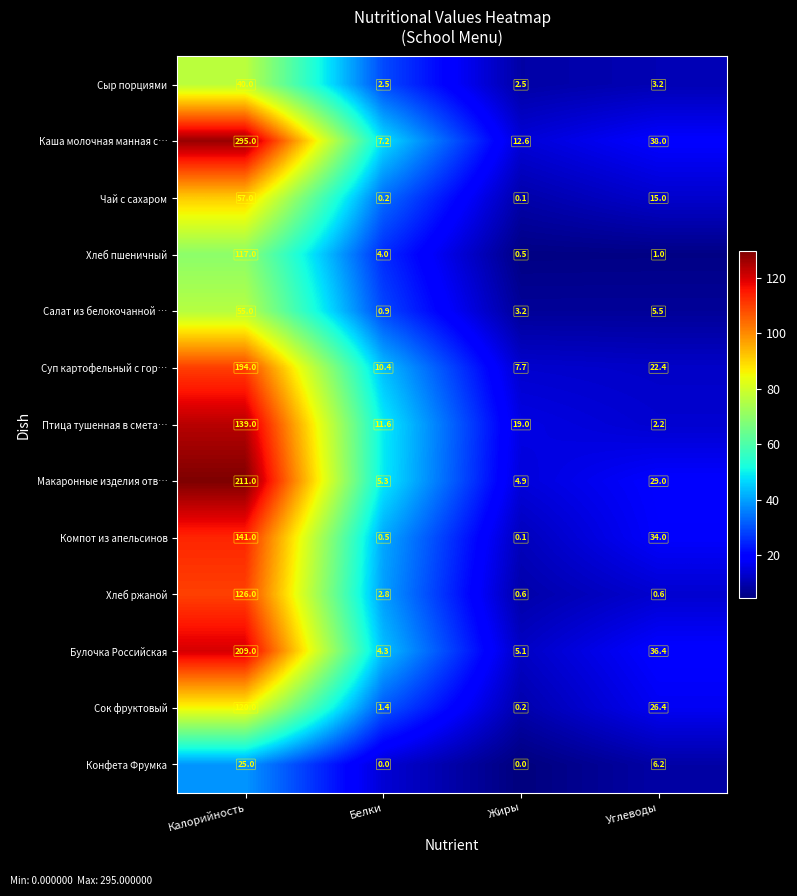

What is the spread (max minus min) of values at Углеводы?

37.4